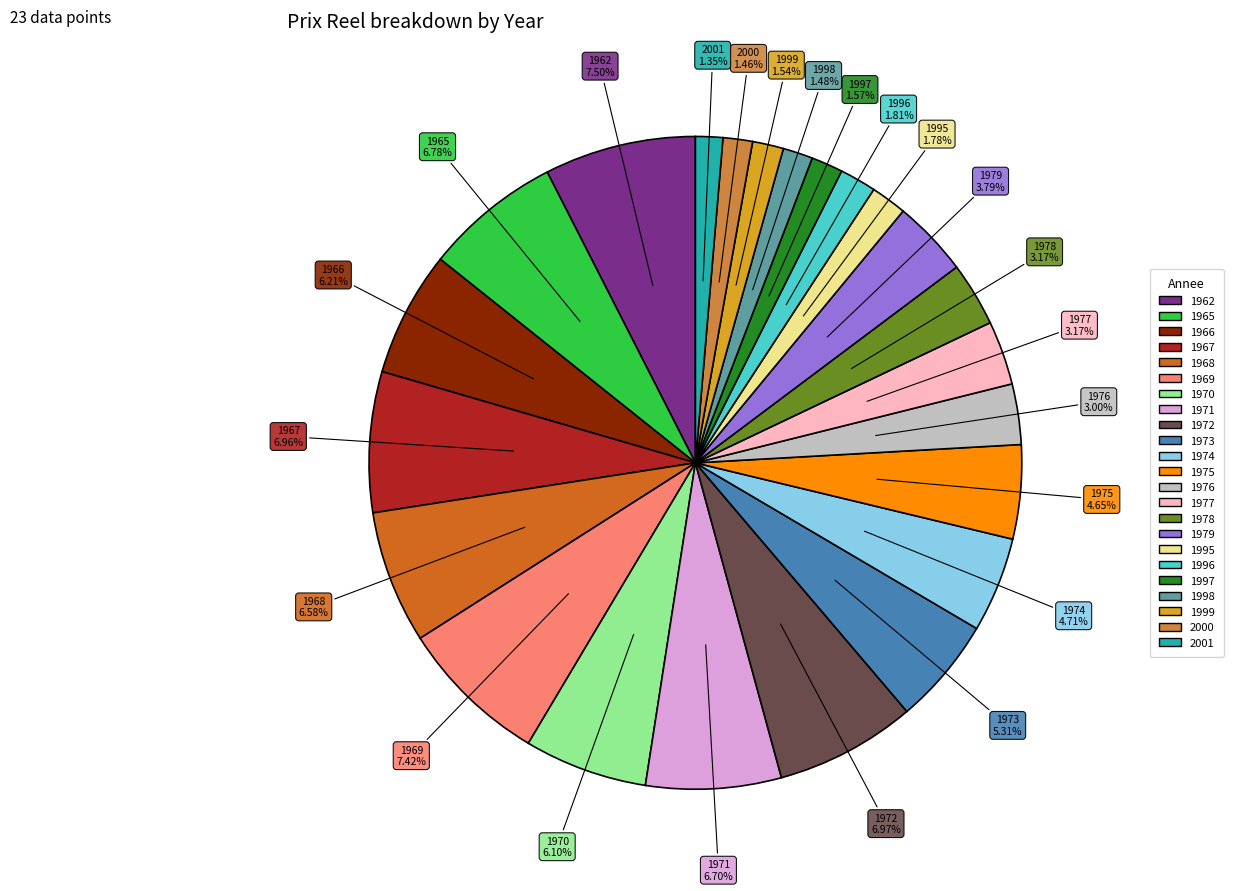

Approximately how many times larger is the value at 1962 compared to 1969?

1.0